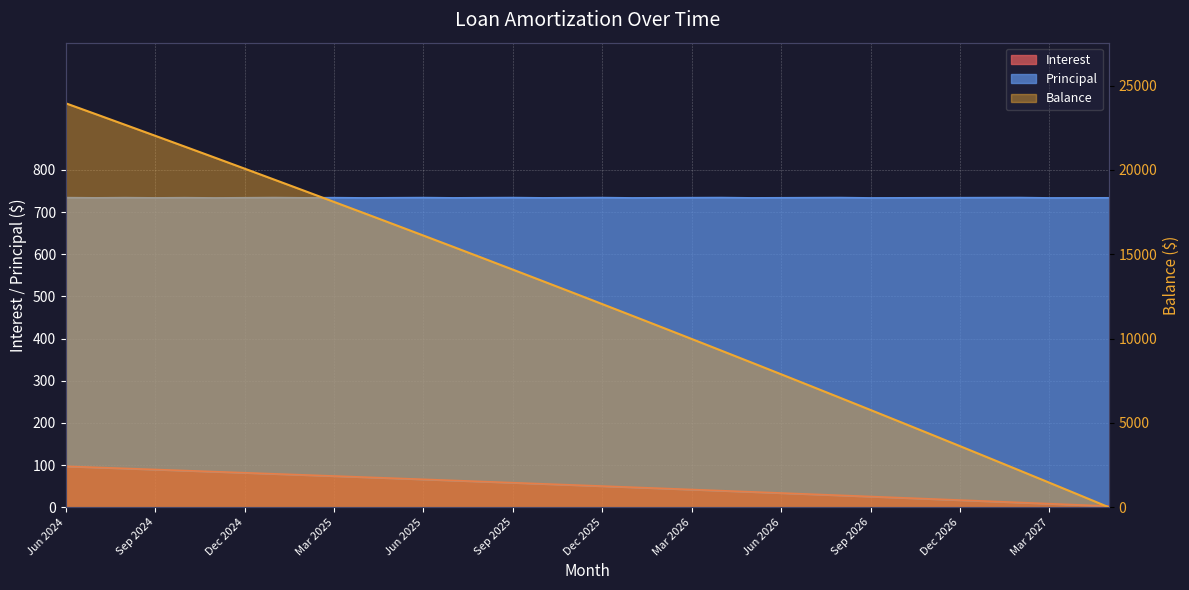

What is the minimum value for Principal?

1.0